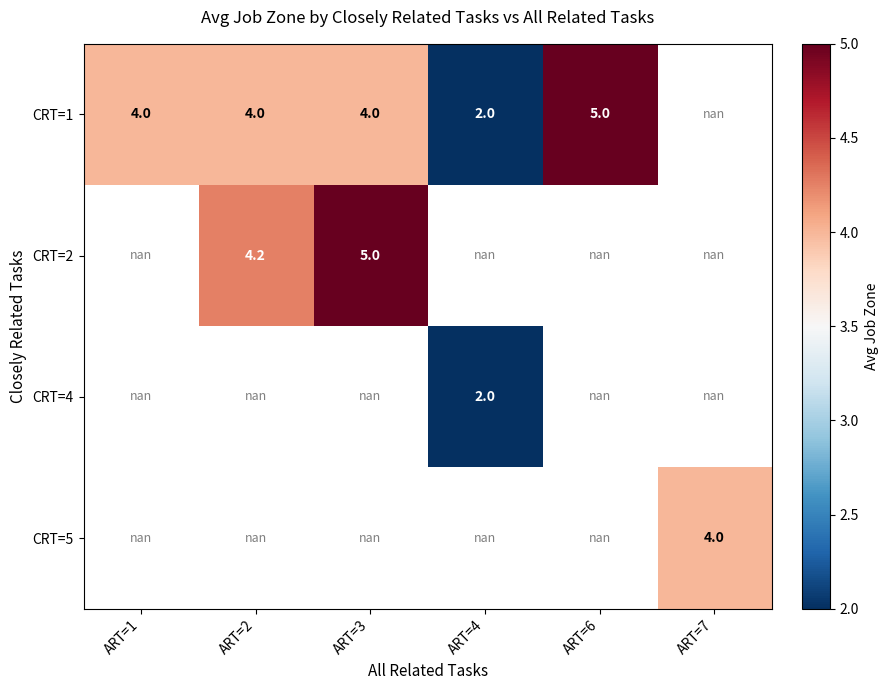

The value of CRT=1 at ART=6 is 5.0. True or false?

True